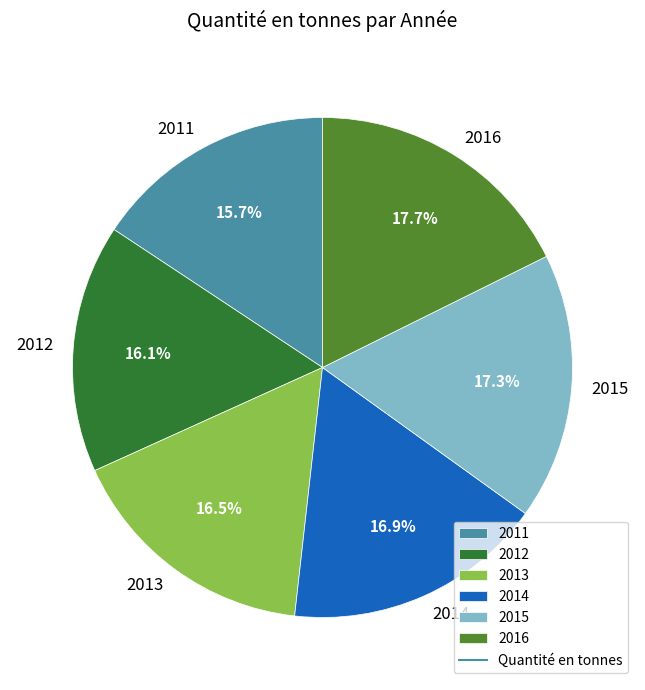

To the nearest percent, what is the combined percentage of 2011 and 2016?

33%